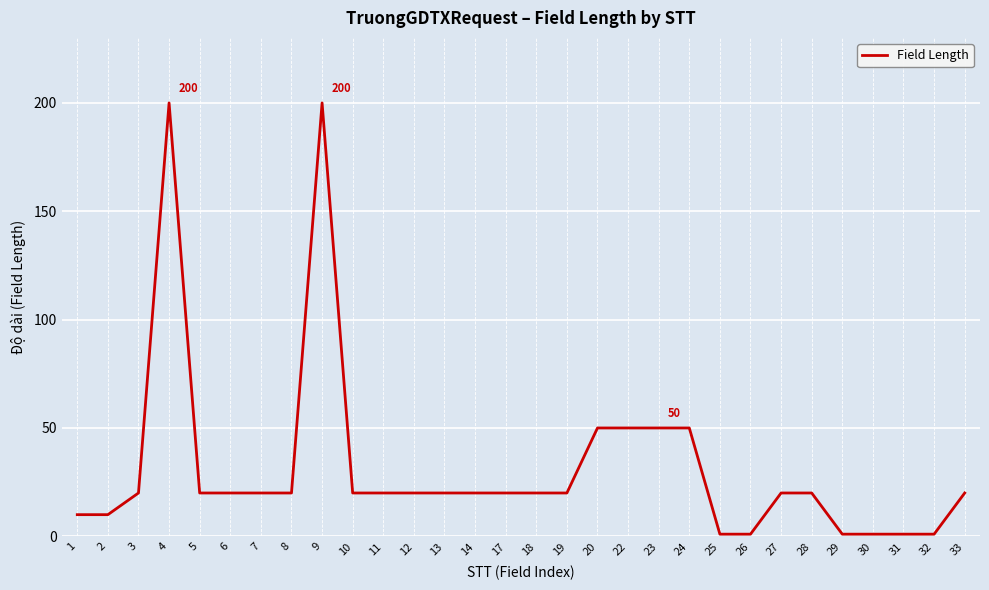

What is the change in value from 18 to 22?

+30